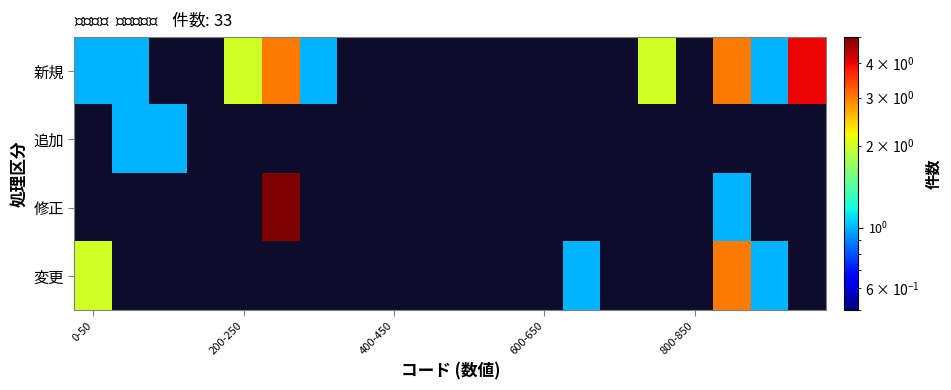

What is the difference between the maximum and minimum values in the 変更 series?

2.0